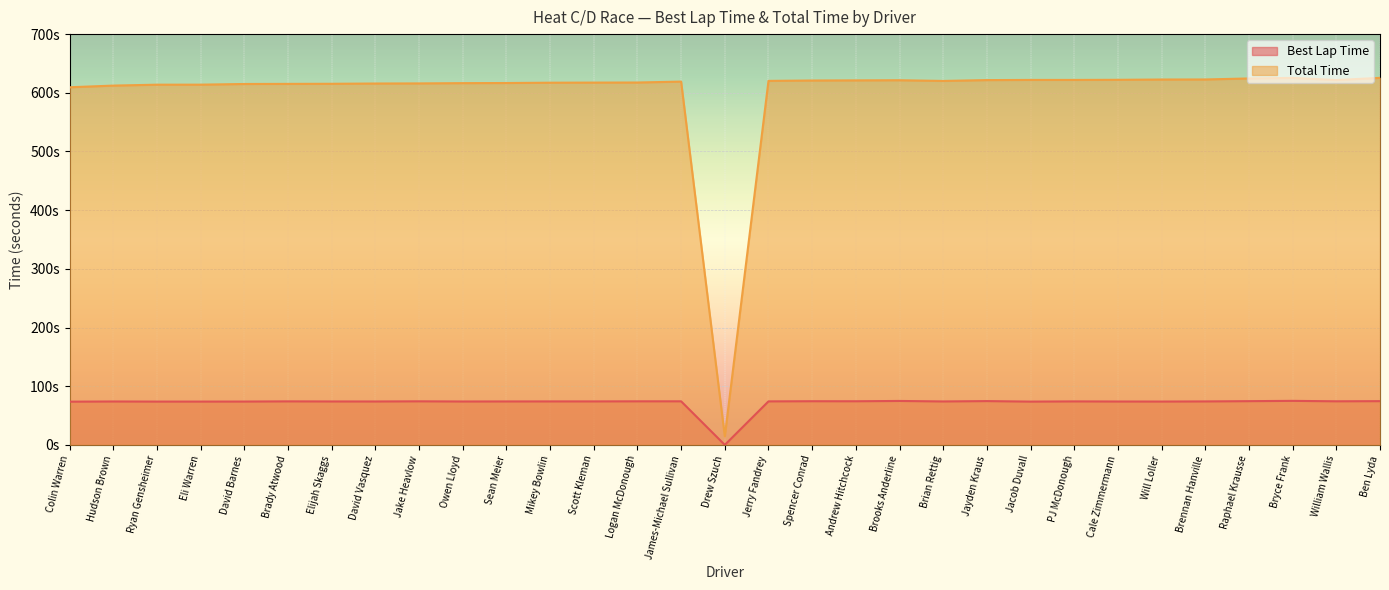

What is the label of the 15th point from the left?

James-Michael Sullivan